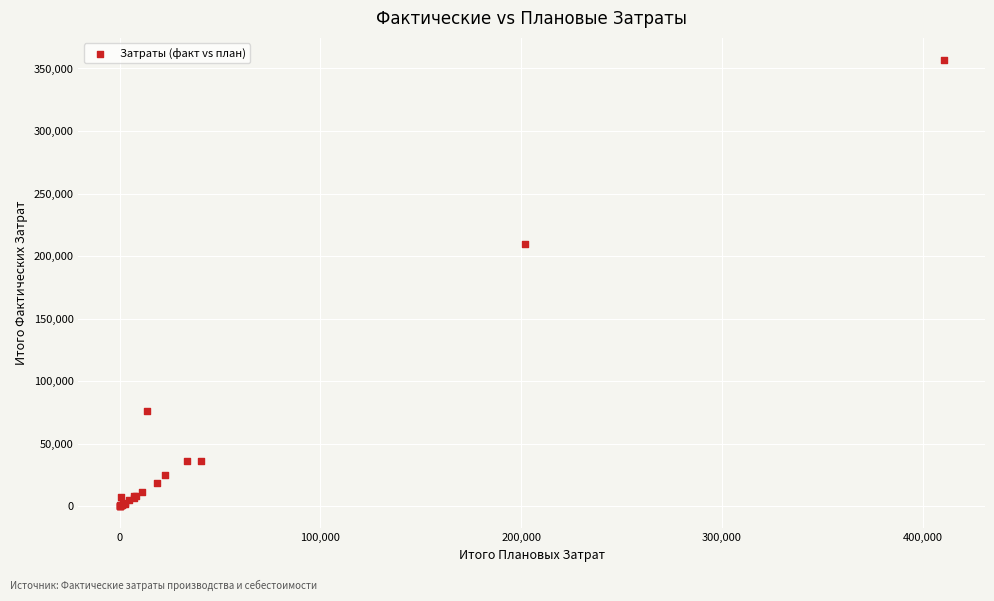

What Y value in the scatter plot is closest to 178338?

209522.2